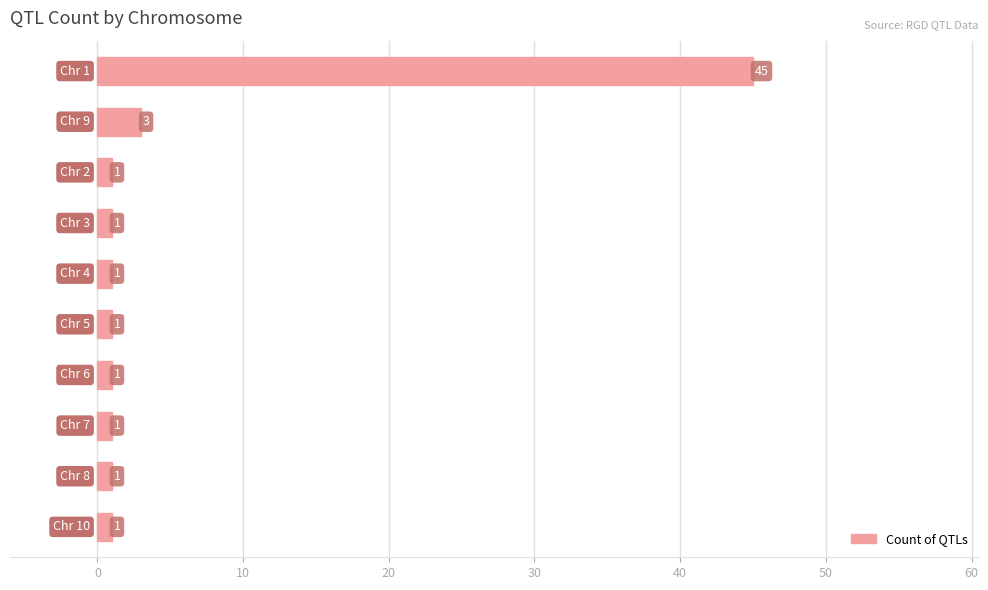

How many distinct data groups are displayed?

1